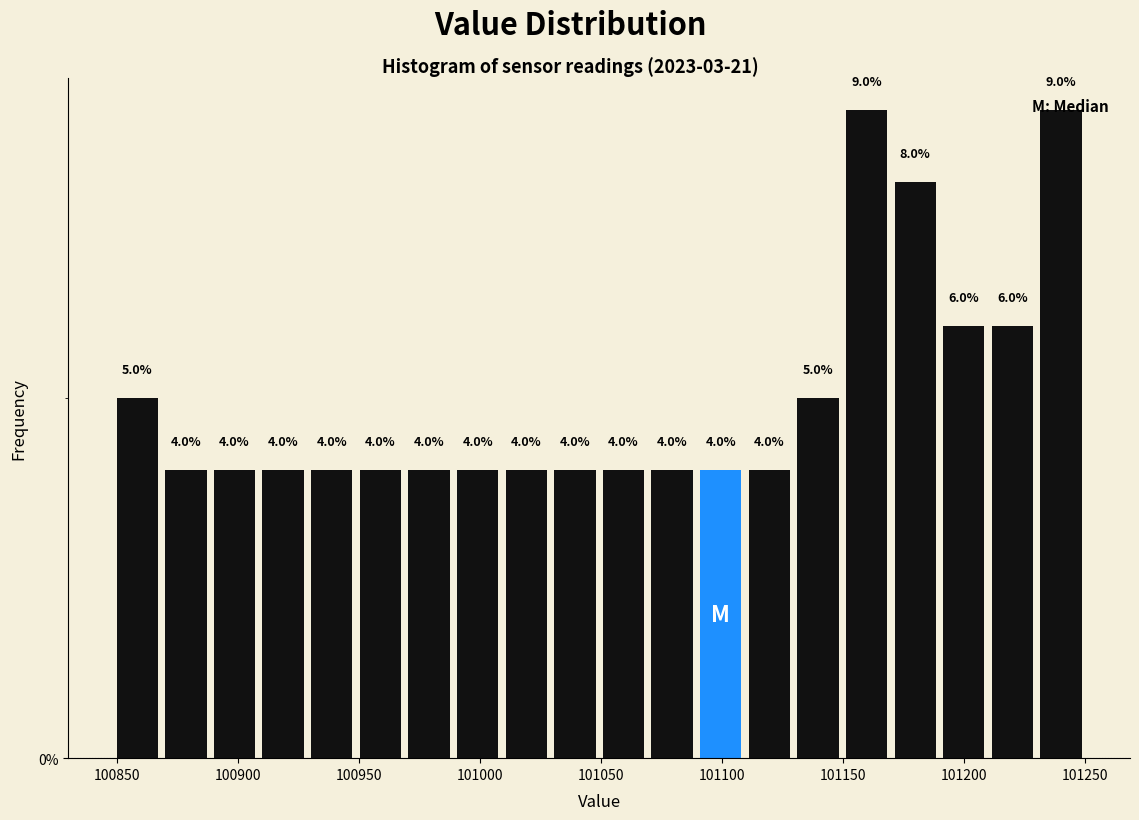

Reading left to right, transcribe this chart: for each bar, give the range it covers on the x-axis and its height. The bar edges are not printed on the chart, so give them approximately, as read against the axis.

100850 to 100870: 5.0
100870 to 100890: 4.0
100890 to 100910: 4.0
100910 to 100930: 4.0
100930 to 100950: 4.0
100950 to 100970: 4.0
100970 to 100990: 4.0
100990 to 101010: 4.0
101010 to 101030: 4.0
101030 to 101050: 4.0
101050 to 101070: 4.0
101070 to 101090: 4.0
101090 to 101110: 4.0
101110 to 101130: 4.0
101130 to 101150: 5.0
101150 to 101170: 9.0
101170 to 101190: 8.0
101190 to 101210: 6.0
101210 to 101230: 6.0
101230 to 101250: 9.0